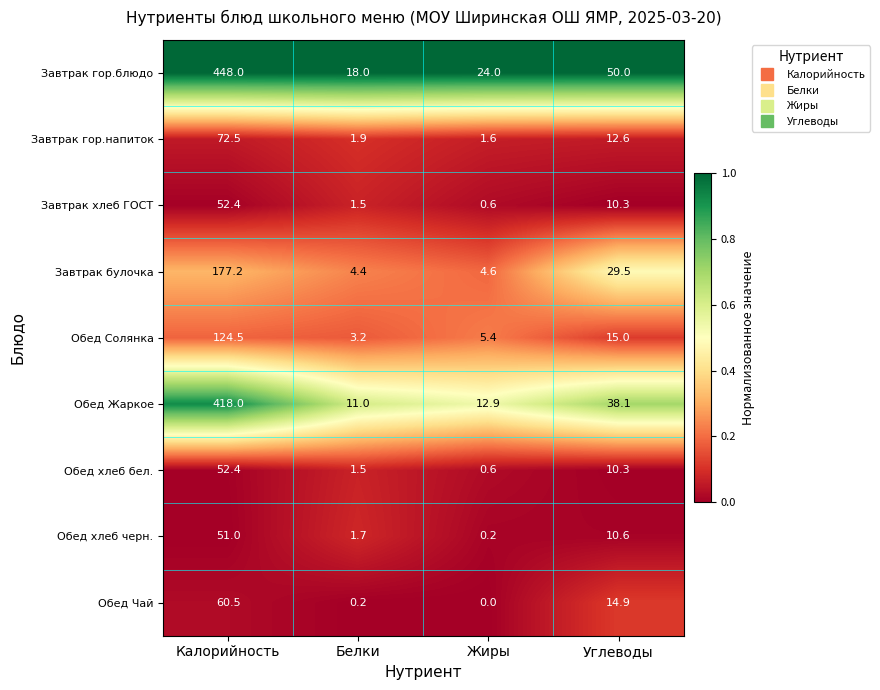

How many series are shown in this chart?

9